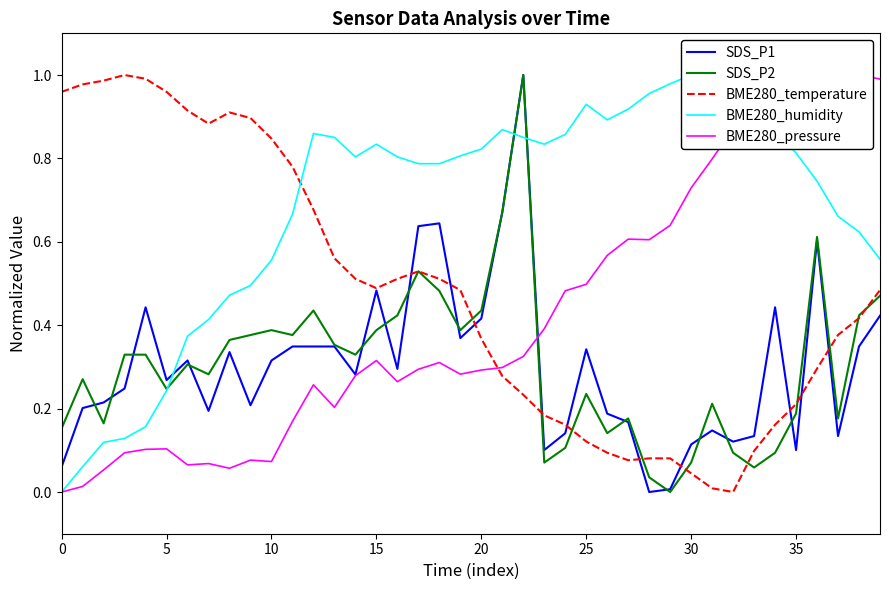

Is the value of BME280_temperature at 34 greater than the value of SDS_P2 at 35?

No